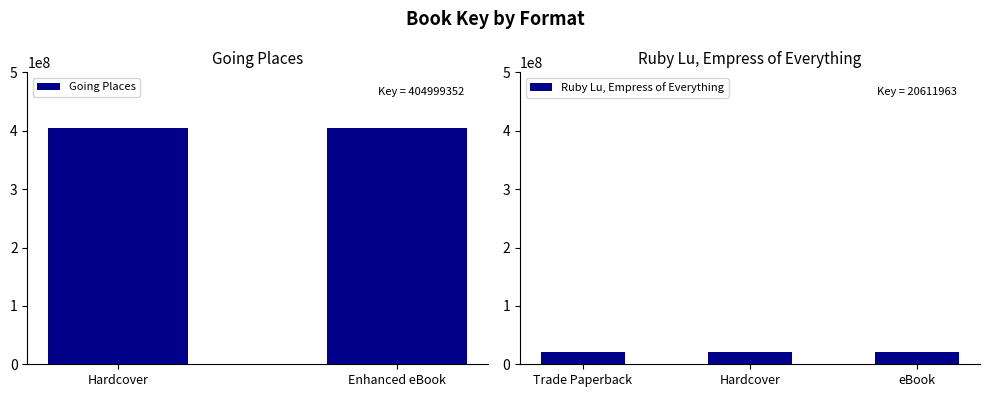

What is the maximum value shown in the chart?

404999352